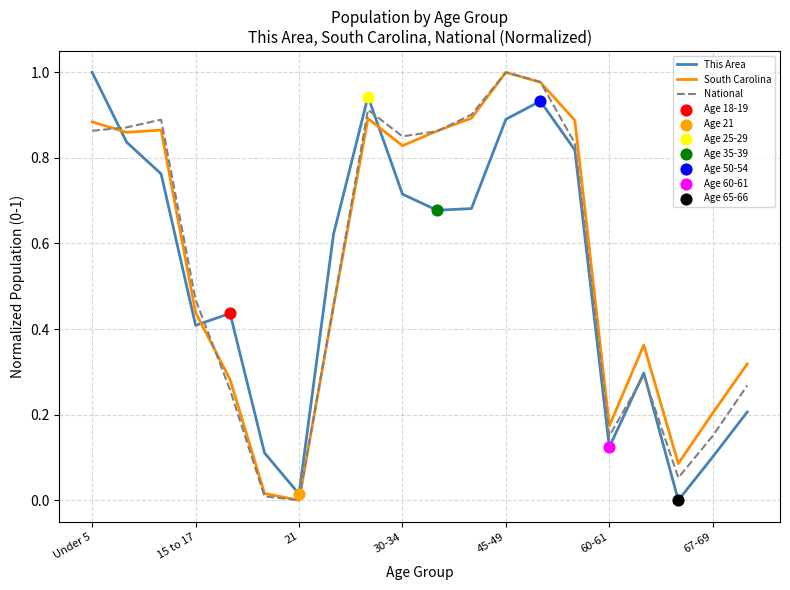

Which series ends up on top after the final intersection of South Carolina and This Area?

South Carolina